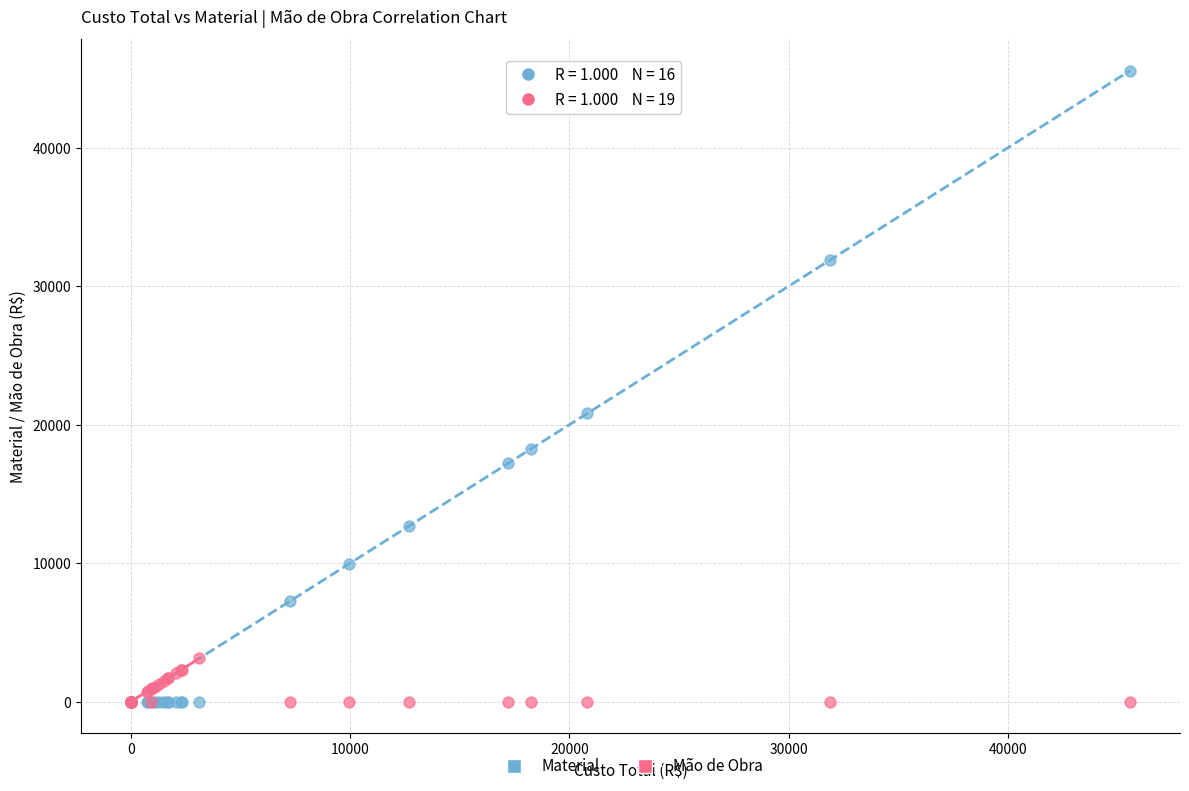

Which series reaches the maximum Y coordinate?

Material